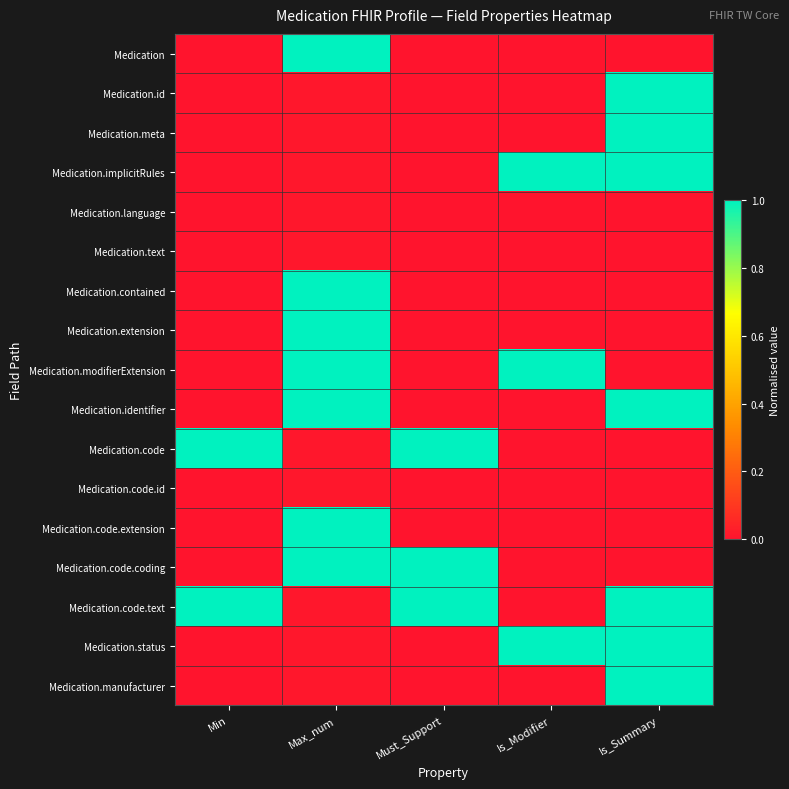

Which series has the largest range (max minus min)?

Medication